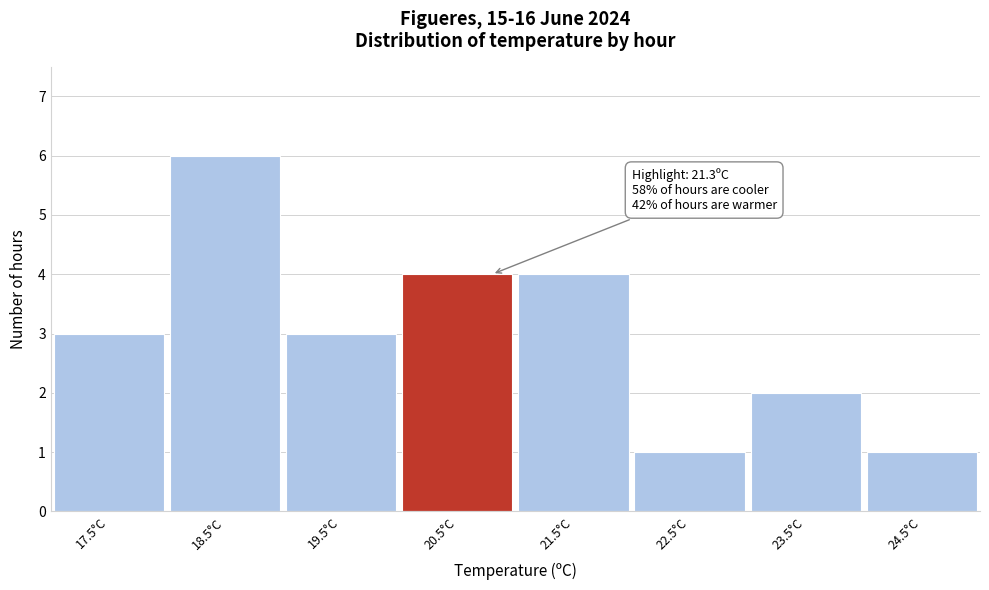

Reading right to left, extract all data points from this chart.

24.5°C=1	23.5°C=2	22.5°C=1	21.5°C=4	20.5°C=4	19.5°C=3	18.5°C=6	17.5°C=3